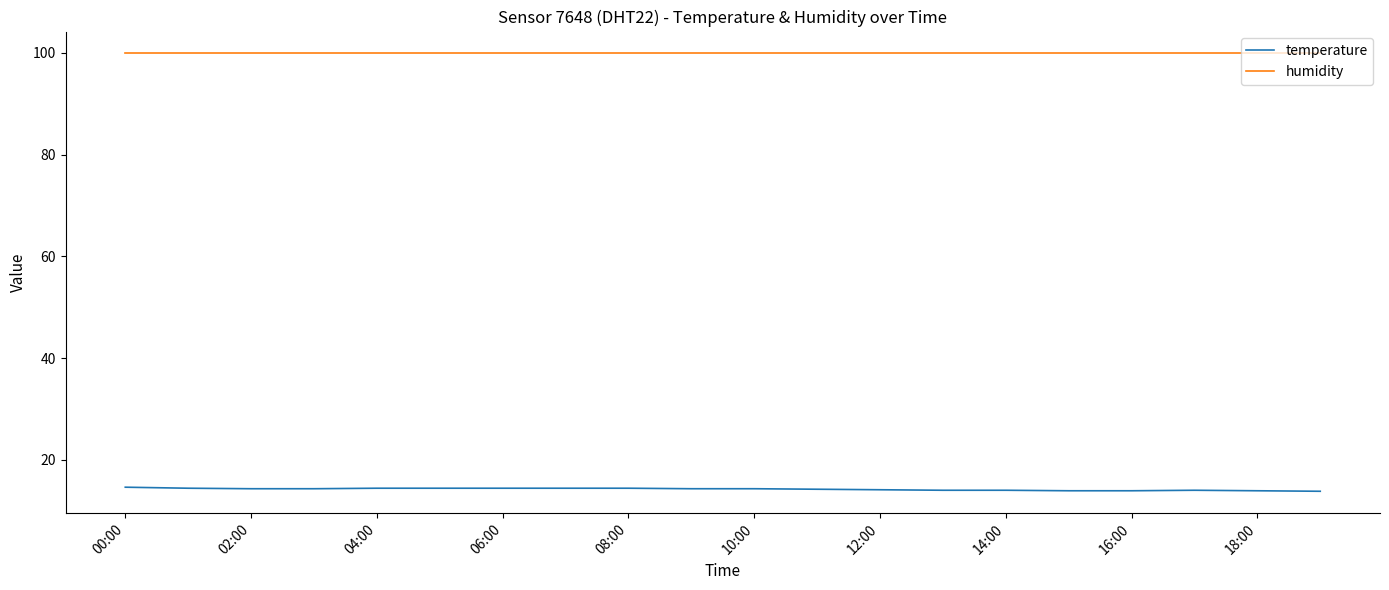

What is the minimum value for temperature?

13.8